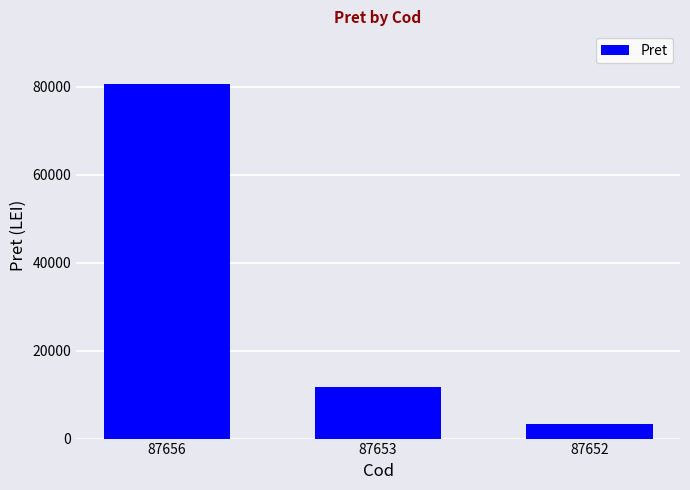

True or false: the data shows 6849.7 at 87653.

False